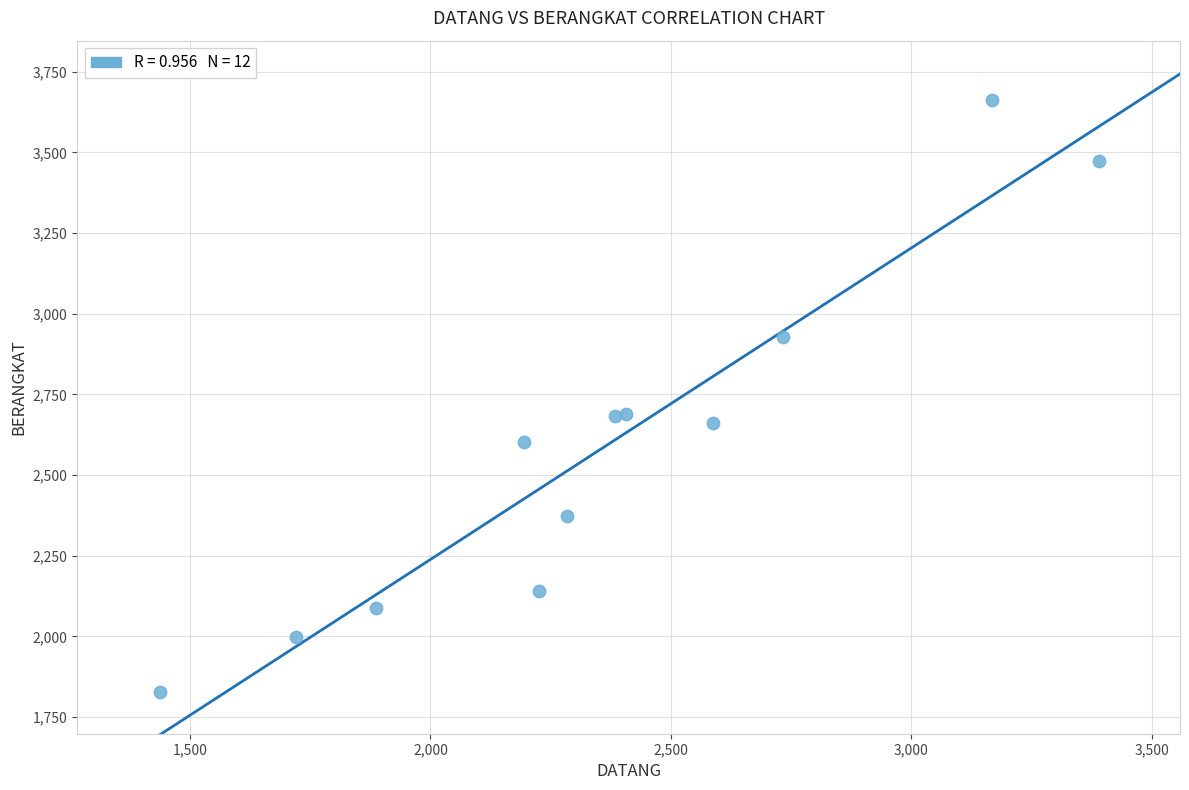

What is the range of X values (max minus min)?

1951